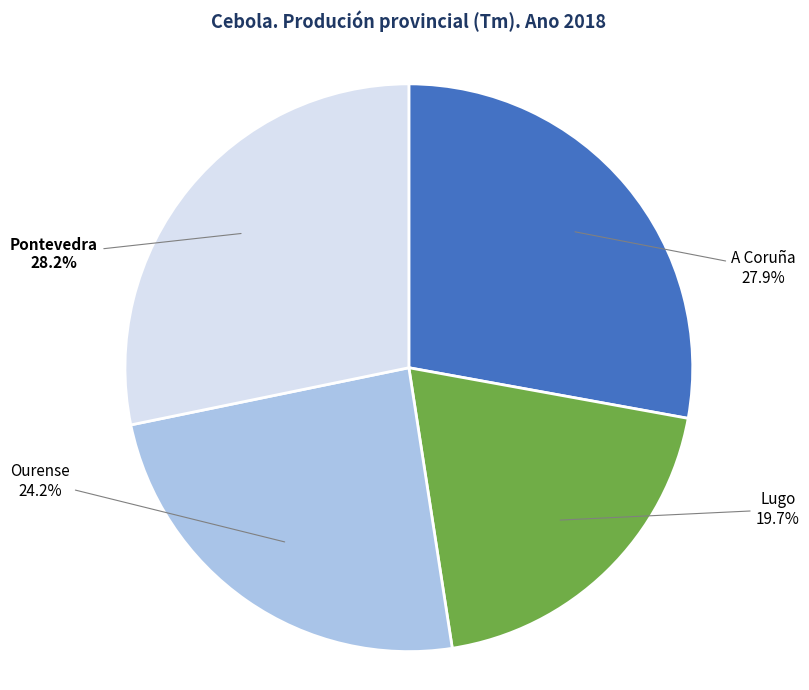

What percentage is the A Coruña slice, to the nearest percent?

28%